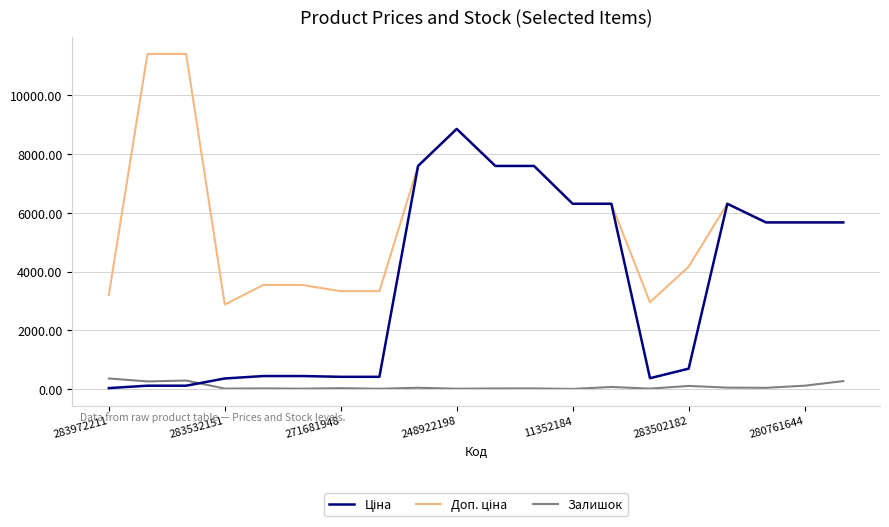

What is the maximum value shown in the chart?

11410.0